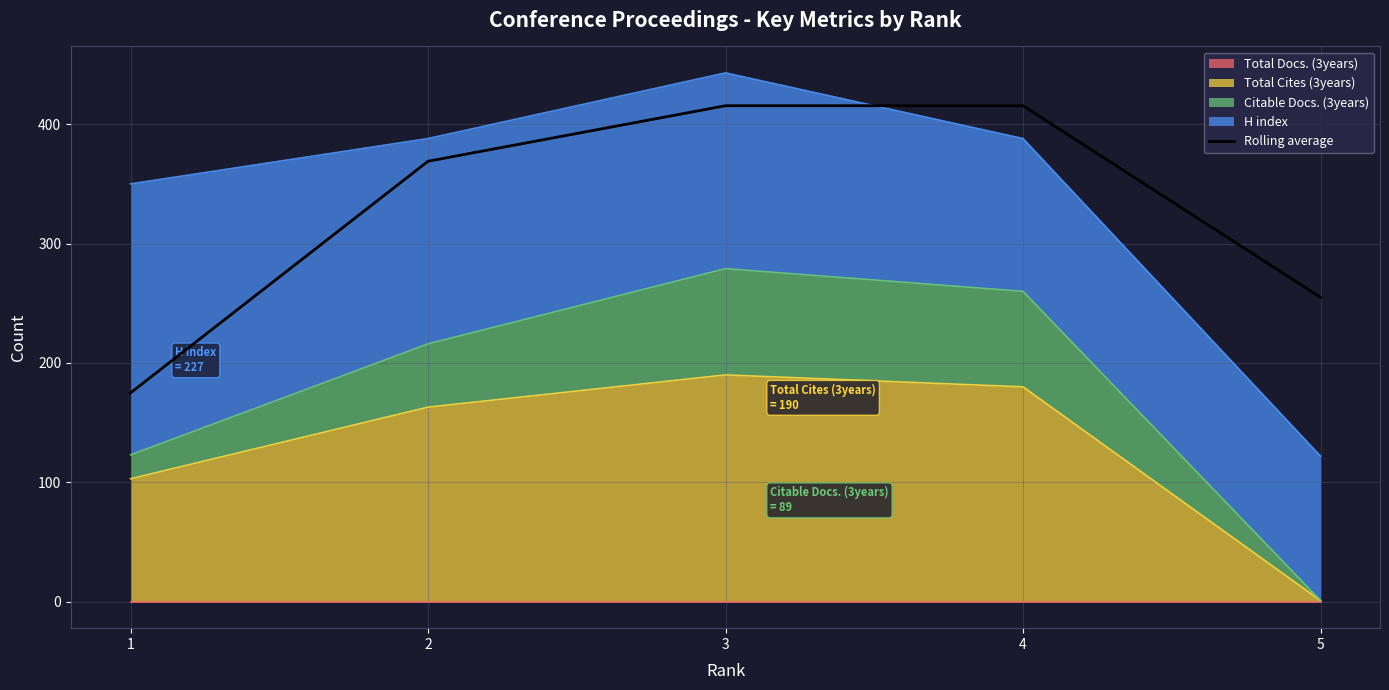

Reading left to right, list all the values displayed in this chart.

1=175.0	2=369.0	3=415.5	4=415.5	5=255.0